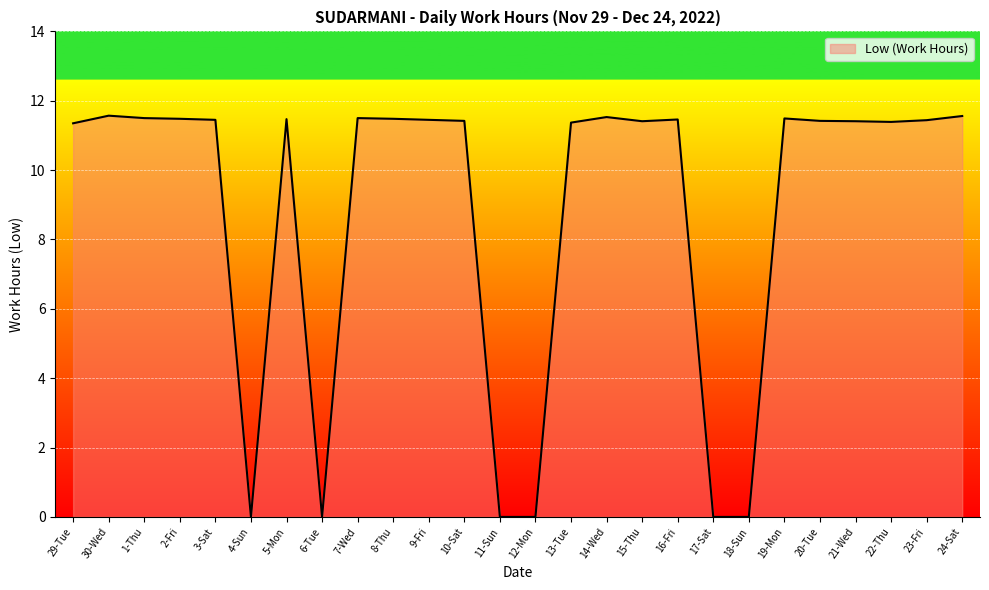

Which has a higher value, 20-Tue or 17-Sat?

20-Tue